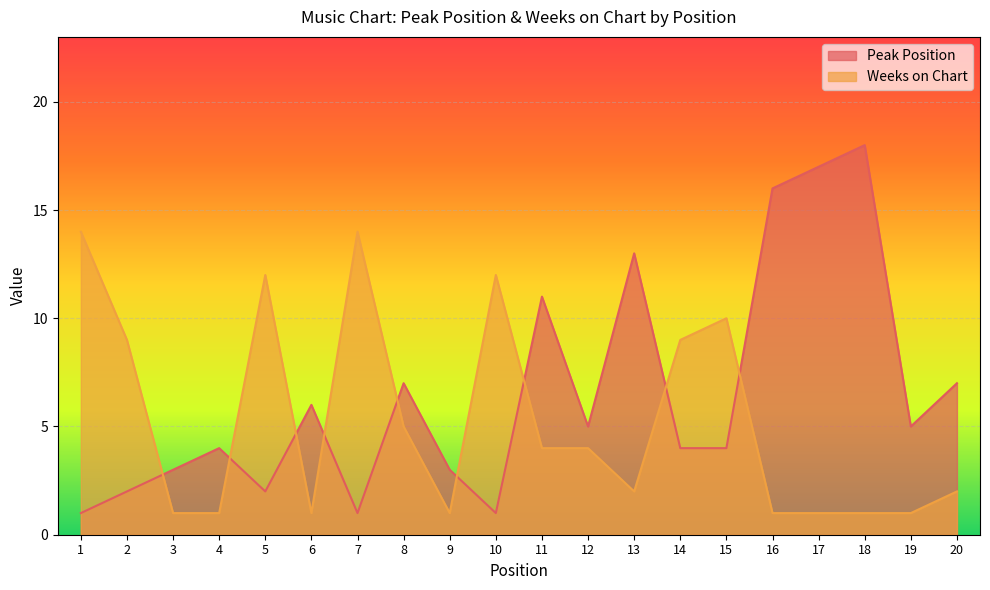

How many intersections are there between Peak Position and Weeks on Chart?

9